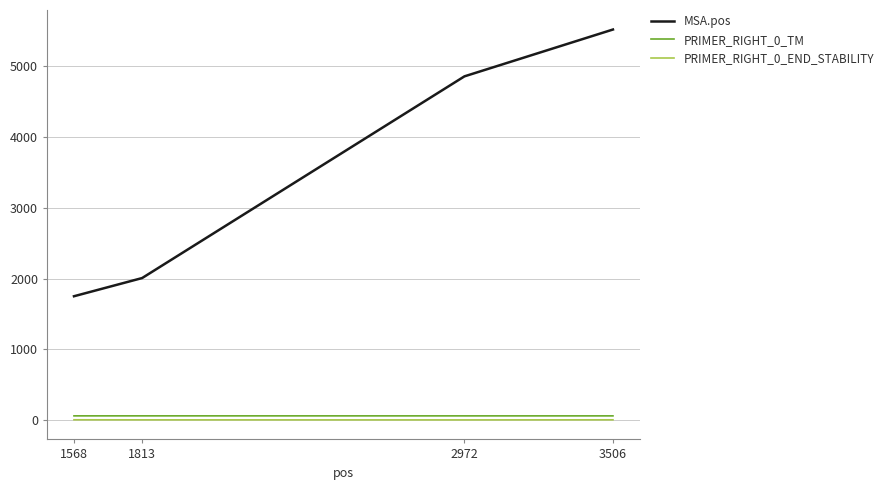

Which category has the highest value across all series?

3506